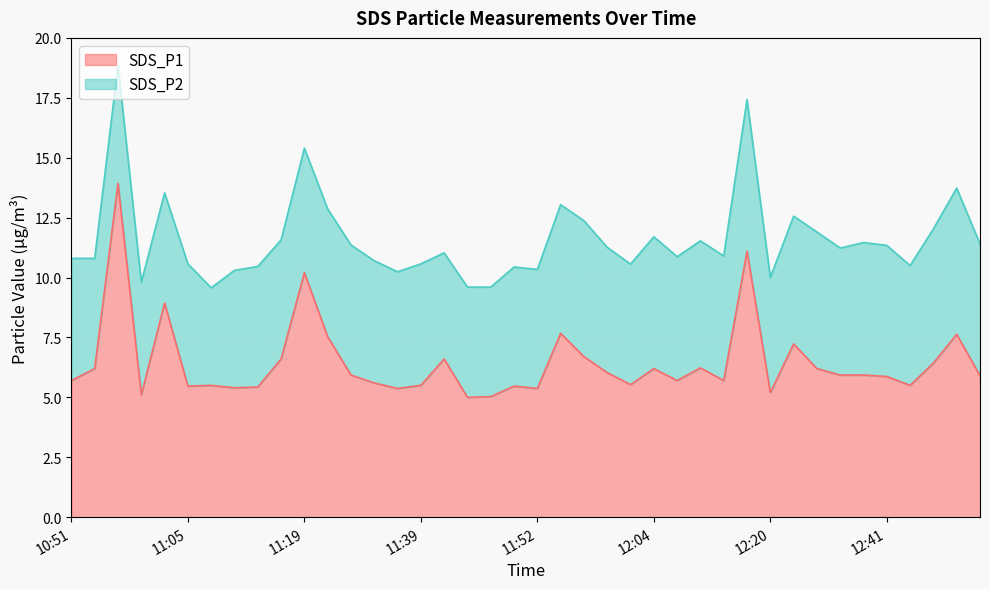

What is the difference between the maximum and minimum values?

8.9